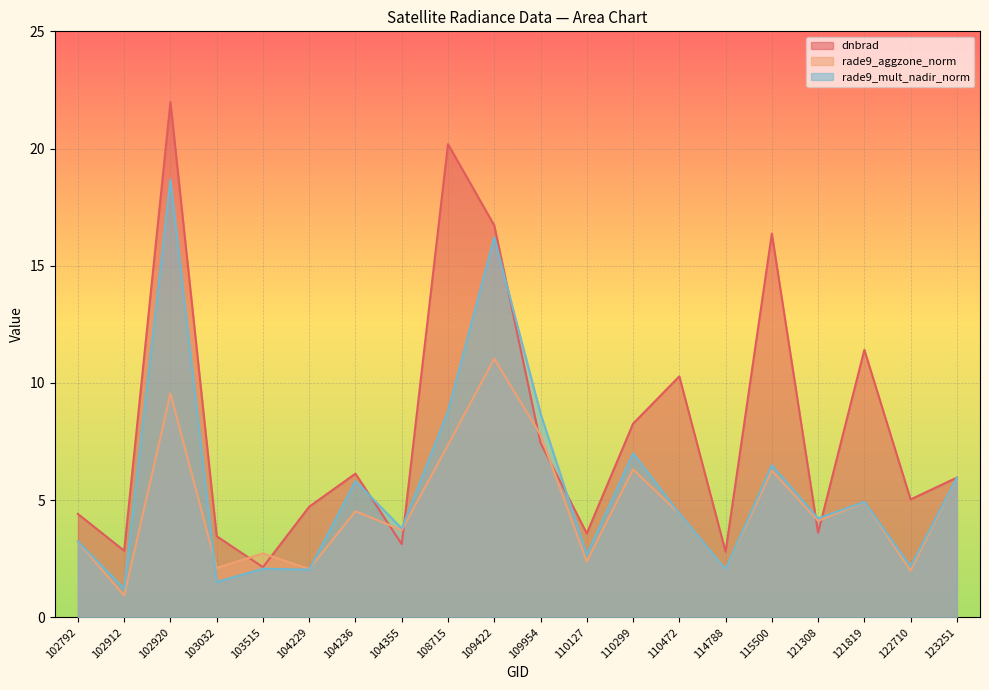

True or false: rade9_aggzone_norm has more than 2 interior local peaks.

True